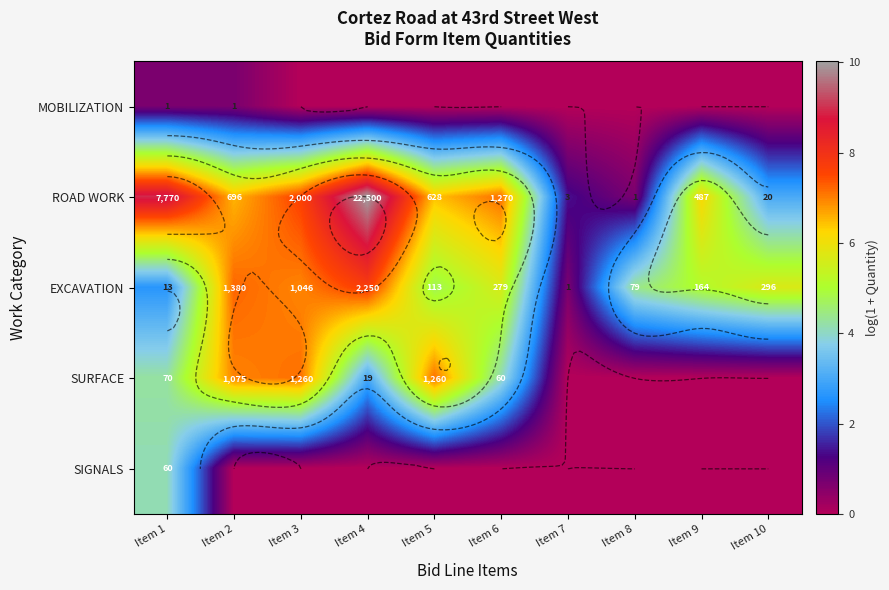

Between Item 7 and Item 8, which is larger?

Item 7